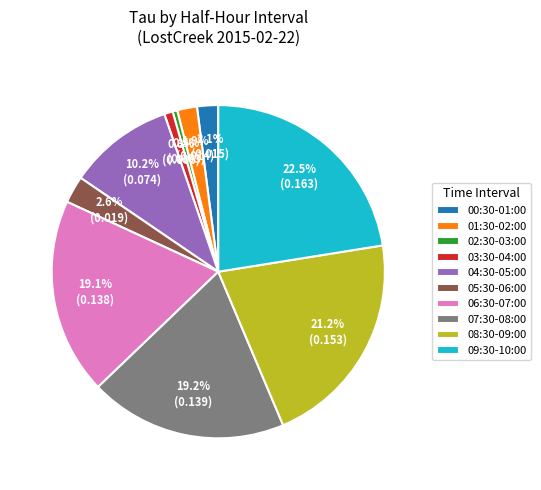

Is there a majority slice in this chart?

No